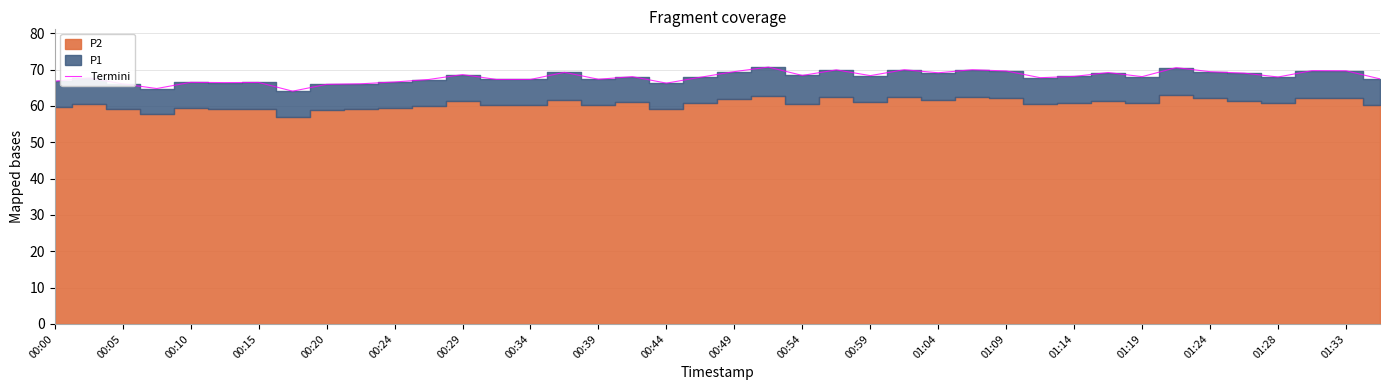

The value of Termini at 00:15 is 66.5. True or false?

True